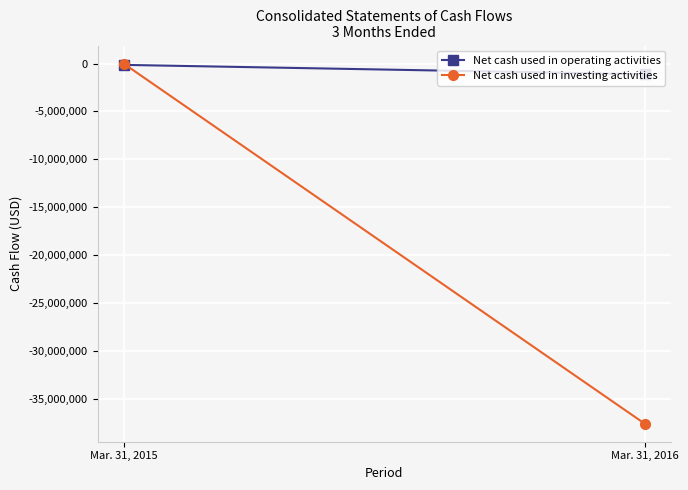

Which series changed the most between Mar. 31, 2015 and Mar. 31, 2016?

Net cash used in investing activities